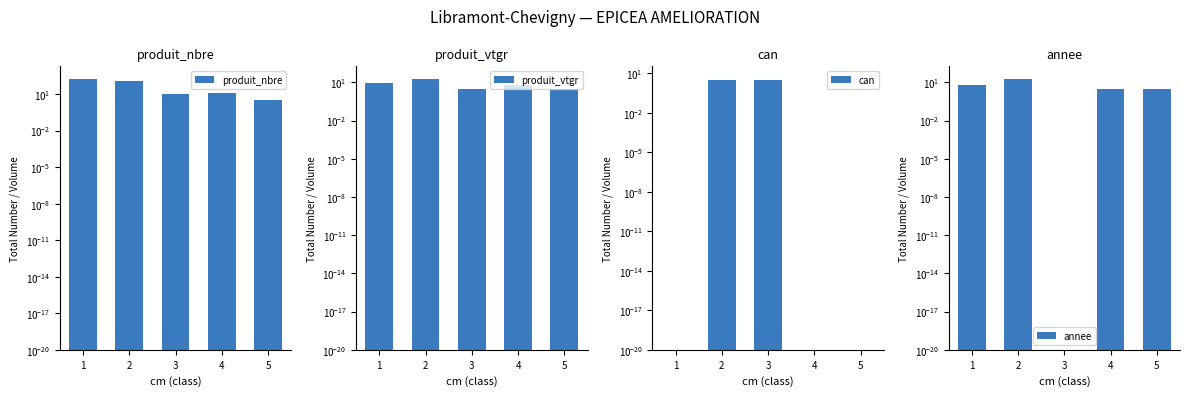

At which label does produit_vtgr reach its peak?

2